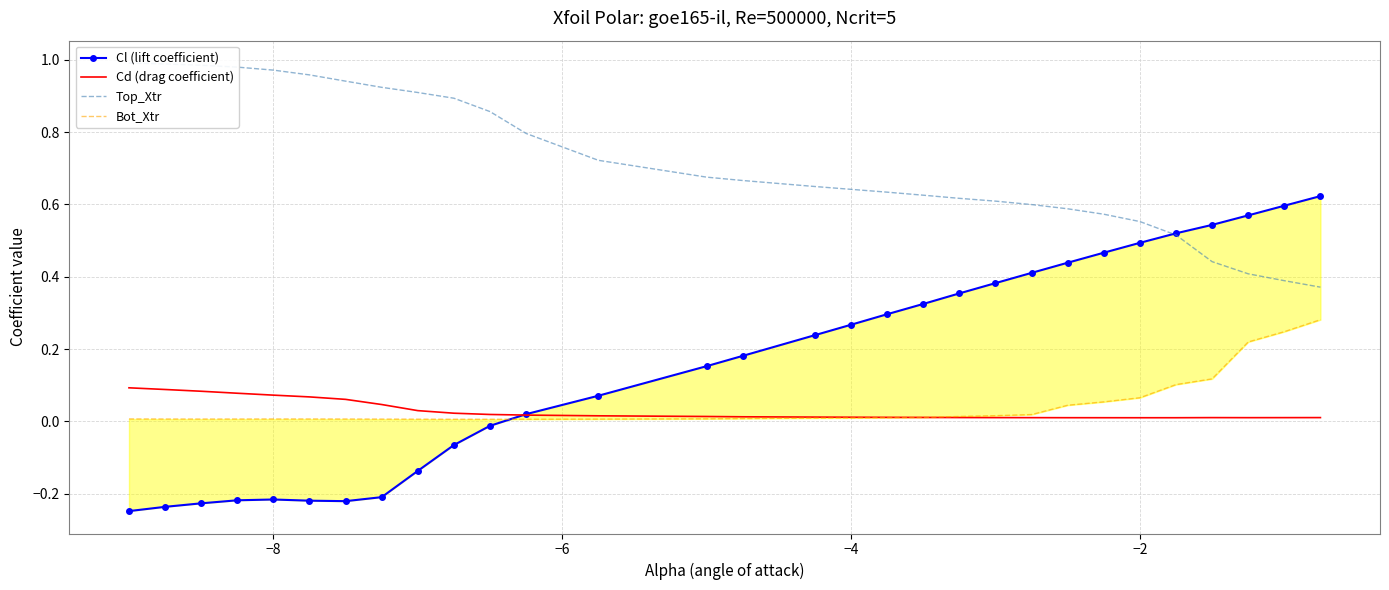

True or false: Cl (lift coefficient) has more than 2 points higher than both neighbors.

False